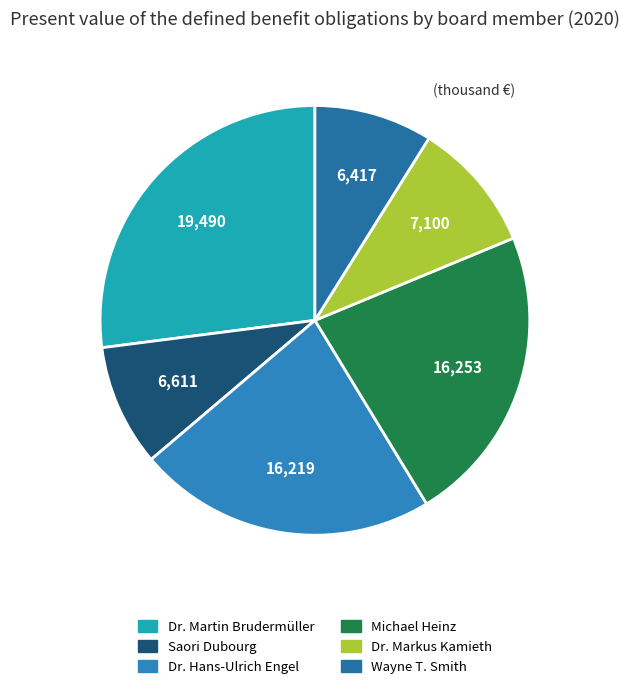

How many slices are in this pie chart?

6